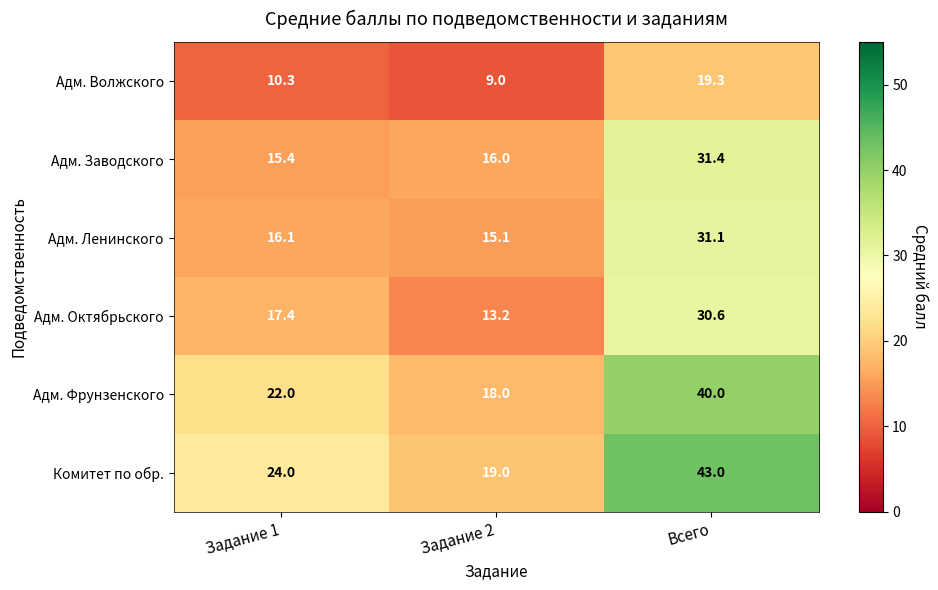

Where does the Адм. Ленинского series first go above 16?

Задание 1